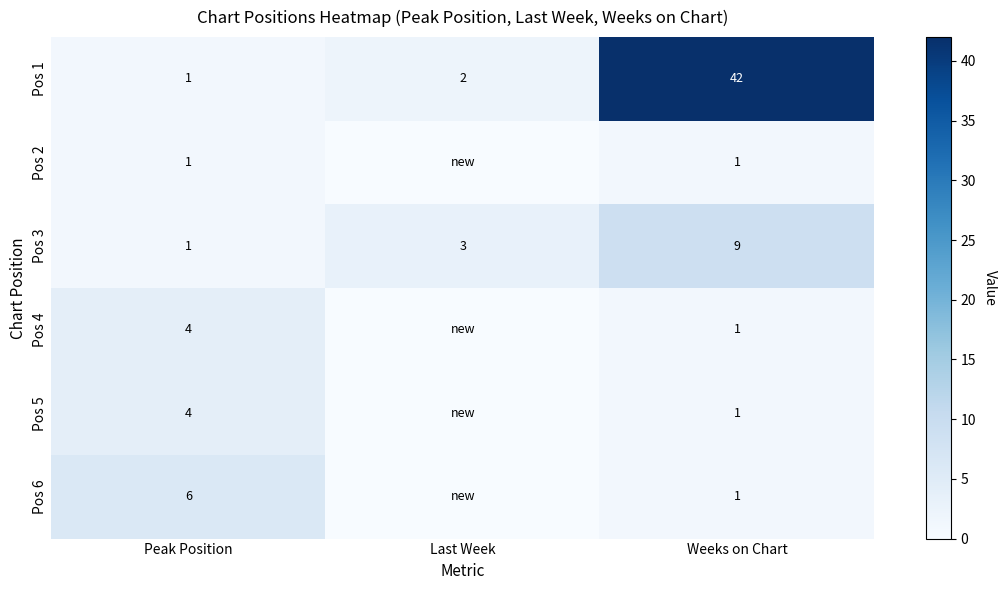

Is it true that Pos 3 equals 3 at Weeks on Chart?

False